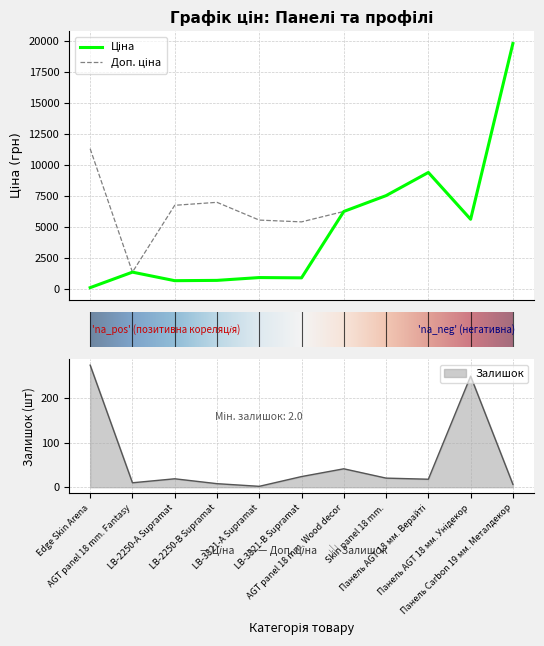

At which label is Доп. ціна closest to 10598?

Edge Skin Arena